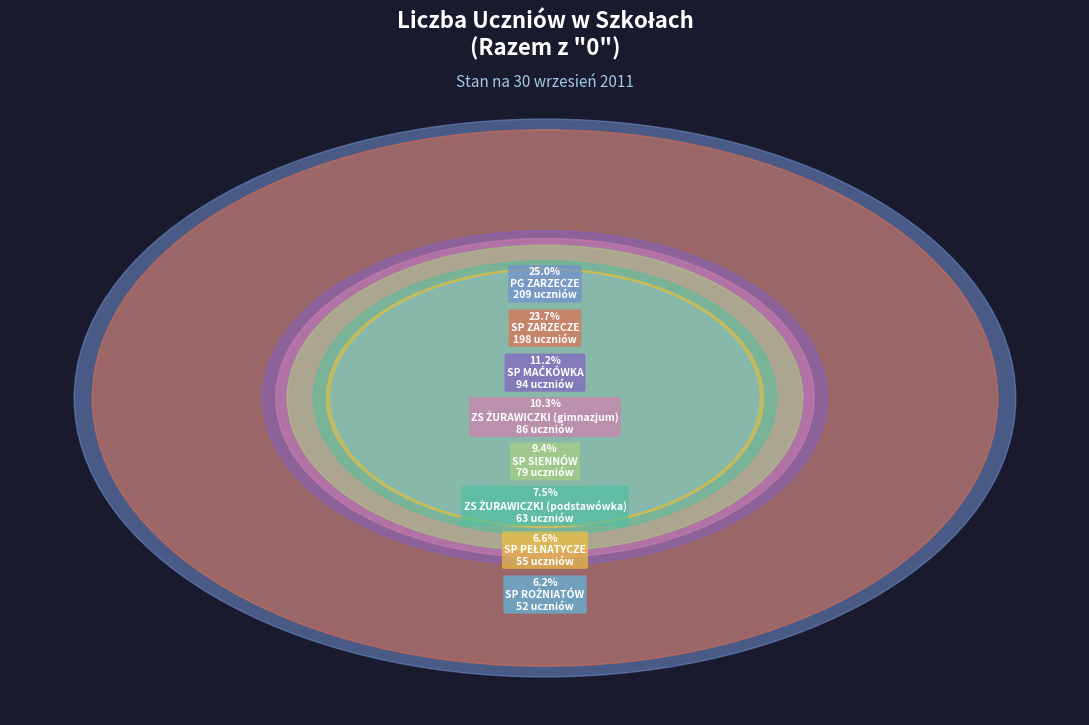

To the nearest percent, what is the difference between the largest and smallest slice percentages?

19%